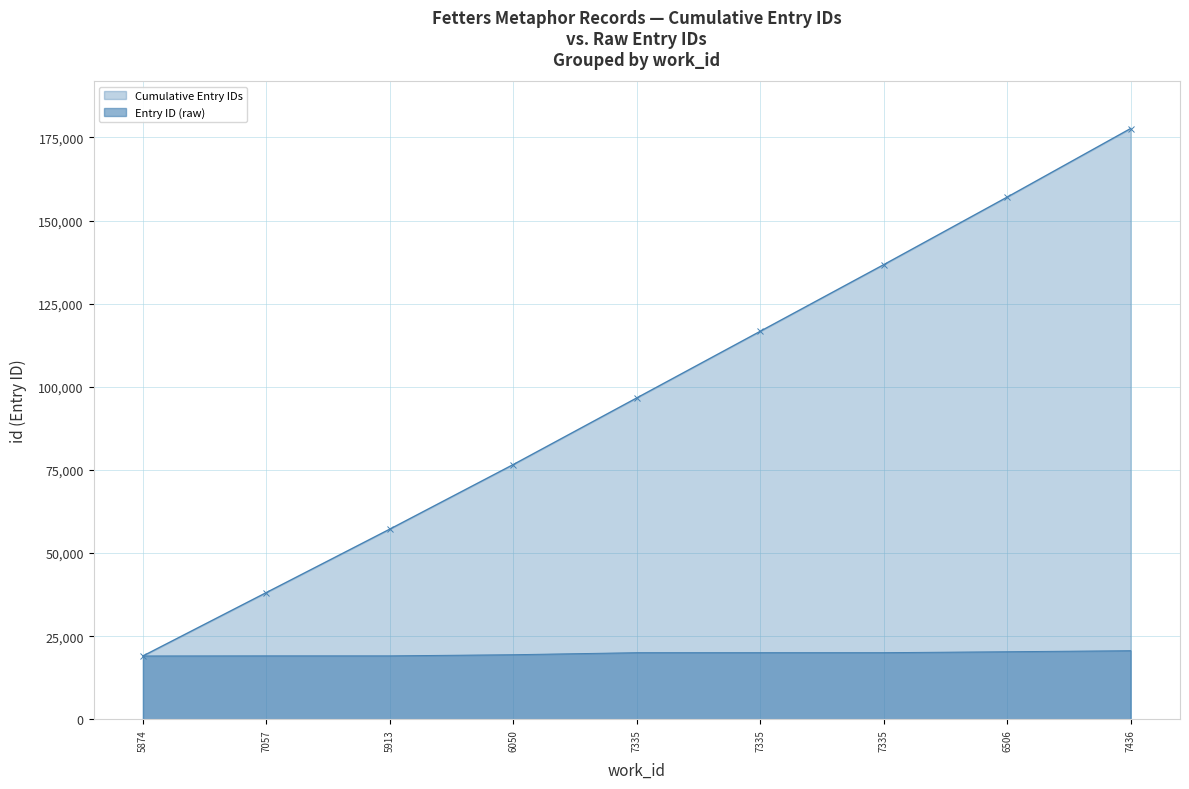

What is the smallest value displayed?

19045